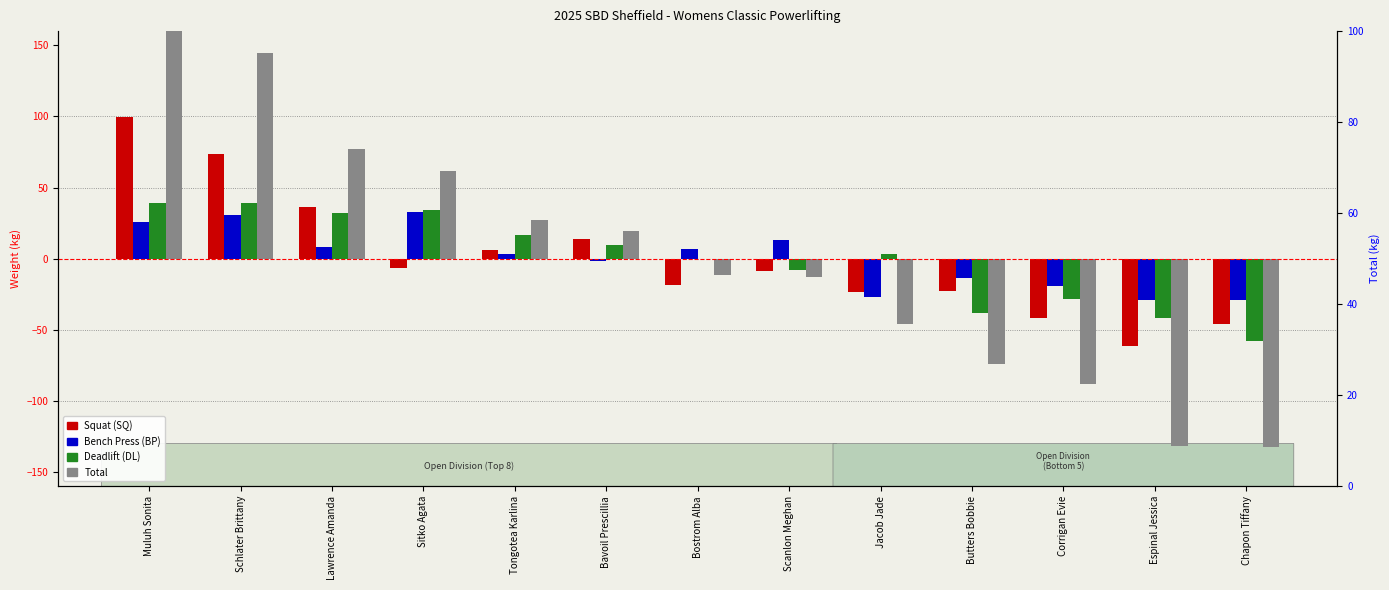

Between Sitko Agata and Scanlon Meghan, which is larger?

Sitko Agata